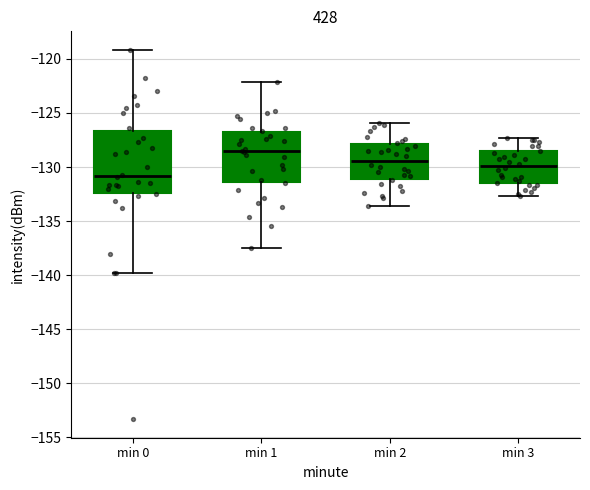

Reading left to right, read every box against the y-axis: the position of its median line, the range the box covers, and the ends of its whiskers. The values are not printed on the chart, so give them approximately, as read against the axis.

min 0: median -131.0, box -132.5 to -126.5, whiskers -140.0 to -119.0
min 1: median -128.5, box -131.5 to -127.0, whiskers -137.5 to -122.0
min 2: median -129.5, box -131.0 to -128.0, whiskers -133.5 to -126.0
min 3: median -130.0, box -131.5 to -128.5, whiskers -132.5 to -127.5